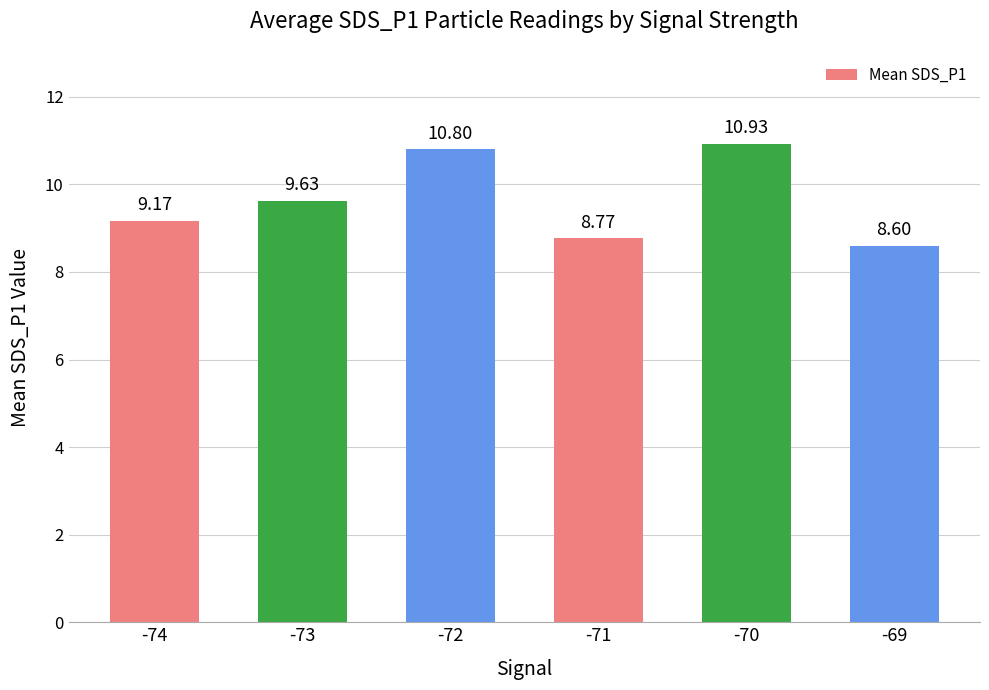

Which category has the lowest value across all series?

-69